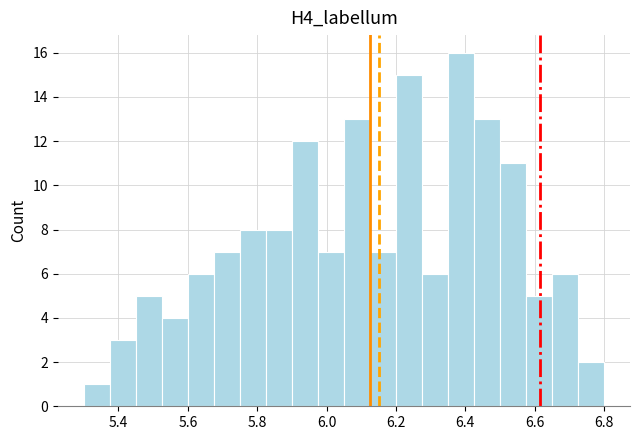

Around what value on the x-axis is the tallest bar? Give the approximate position of its centre, as read against the axis.

6.38